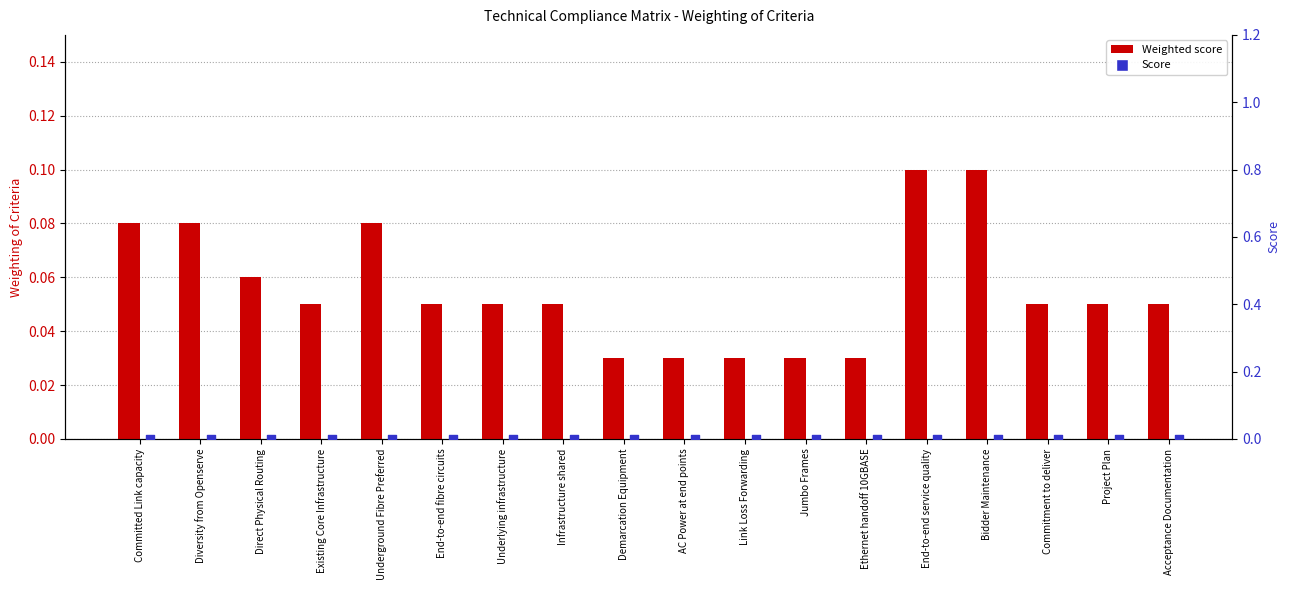

Which series has the largest Y range (max minus min)?

Weighted score